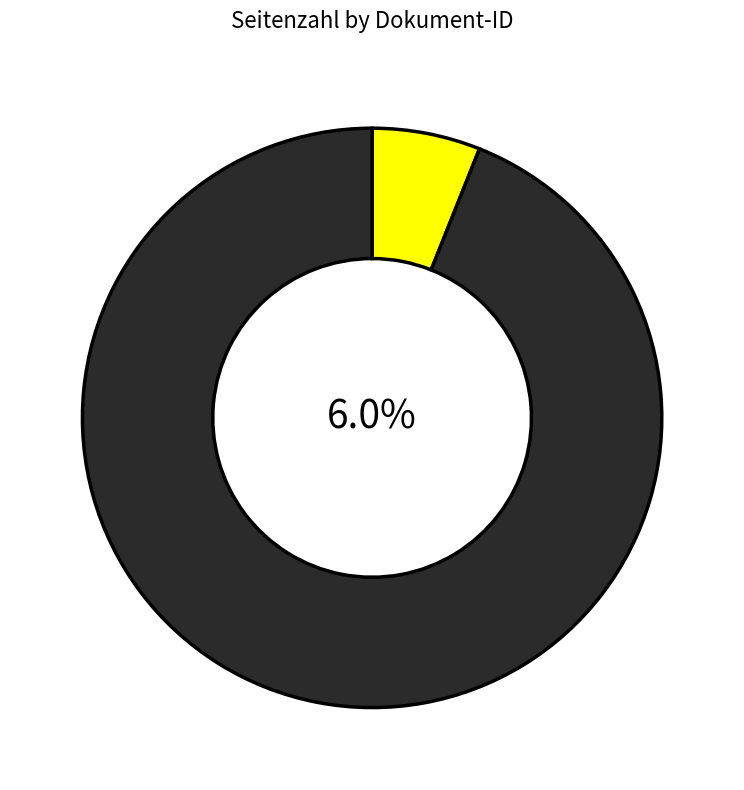

To the nearest percent, what is the combined percentage of OPUS4-58997 and OPUS4-55173?

100%